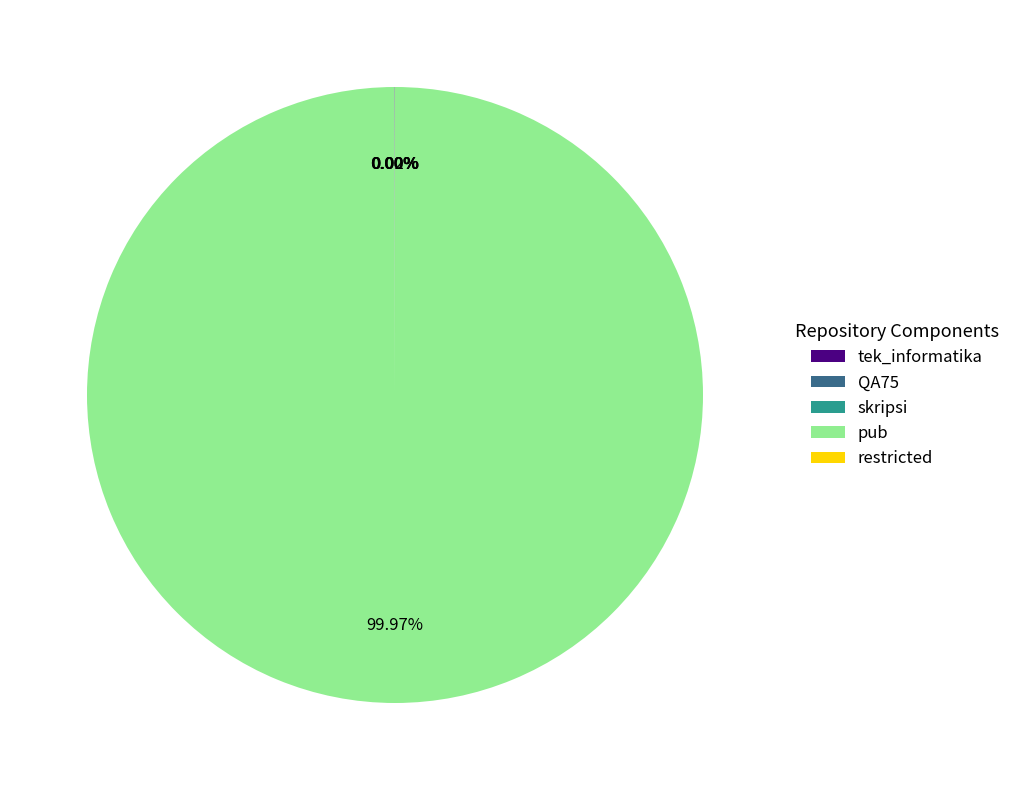

Which category has the biggest portion of the pie?

pub